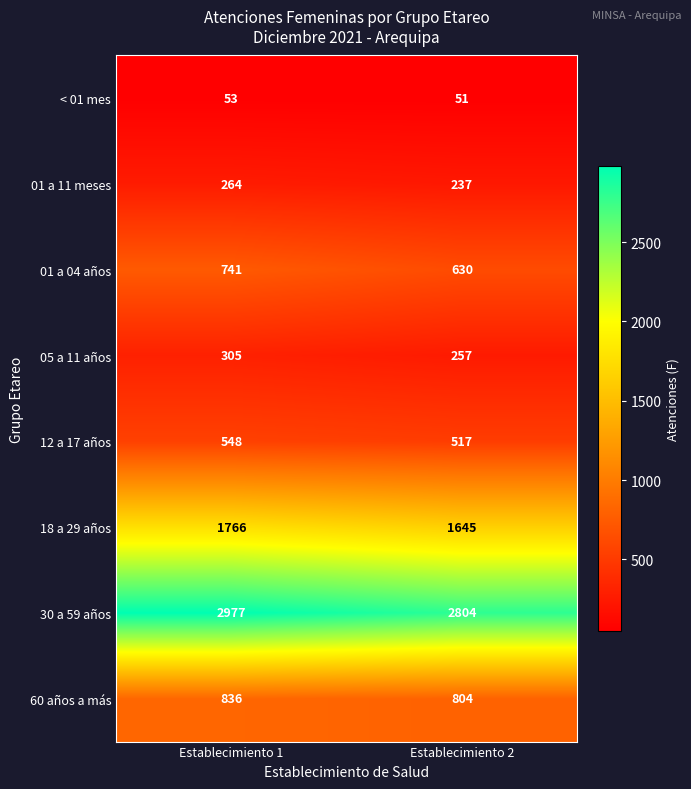

What is the difference between the maximum and minimum values in the 30 a 59 años series?

173